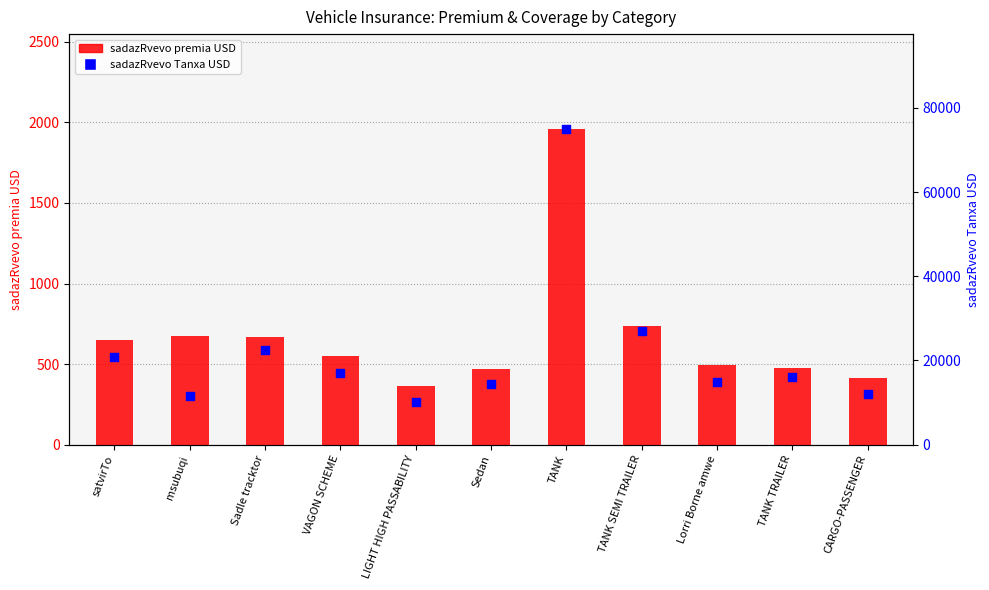

Is the value of sadazRvevo Tanxa USD at LIGHT HIGH PASSABILITY greater than the value of sadazRvevo premia USD at satvirTo?

Yes